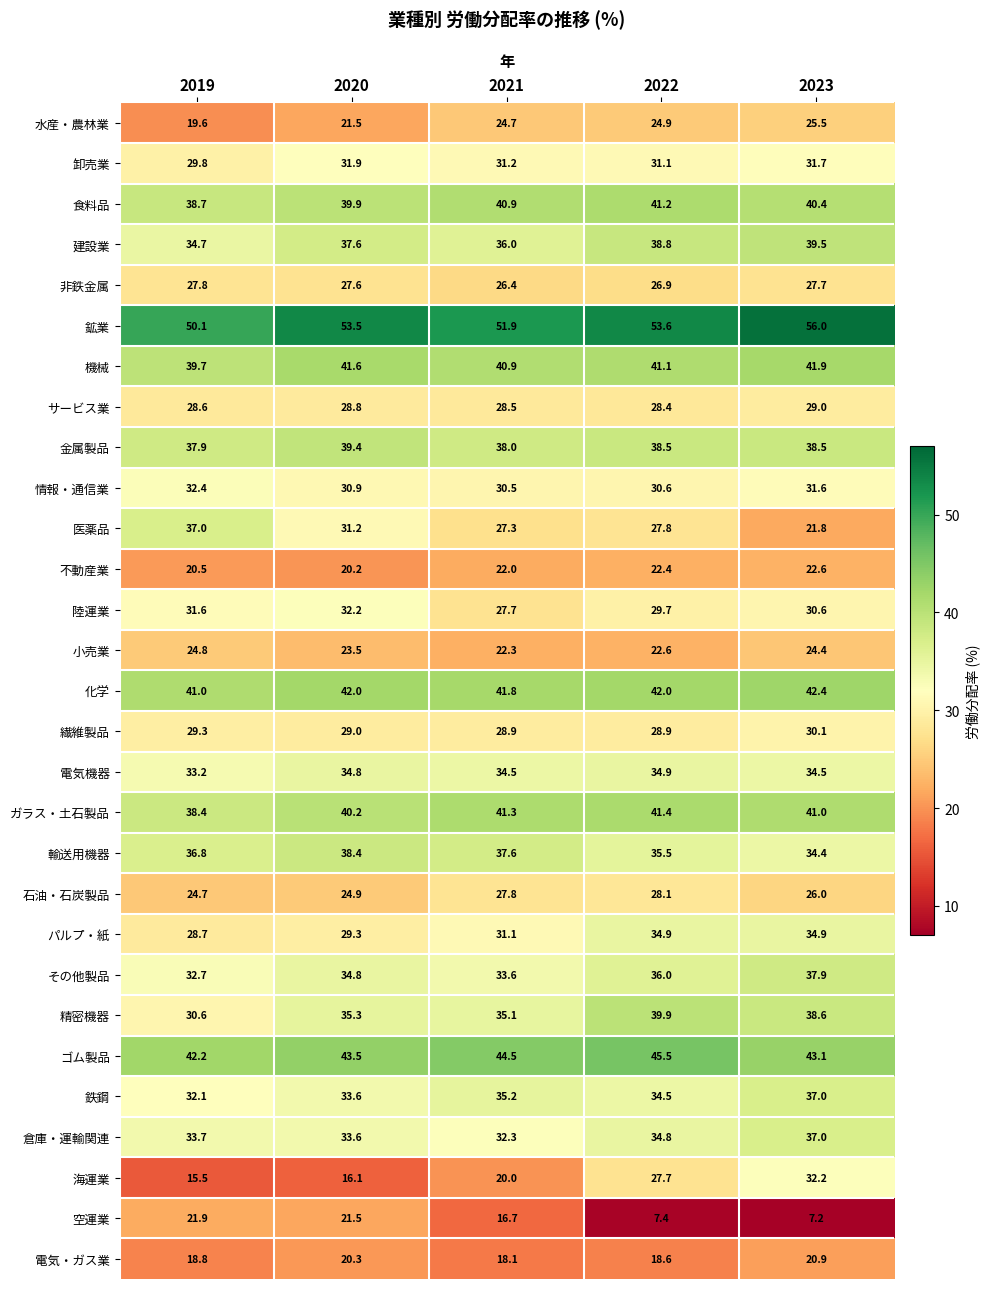

How many categories are shown in the chart?

5